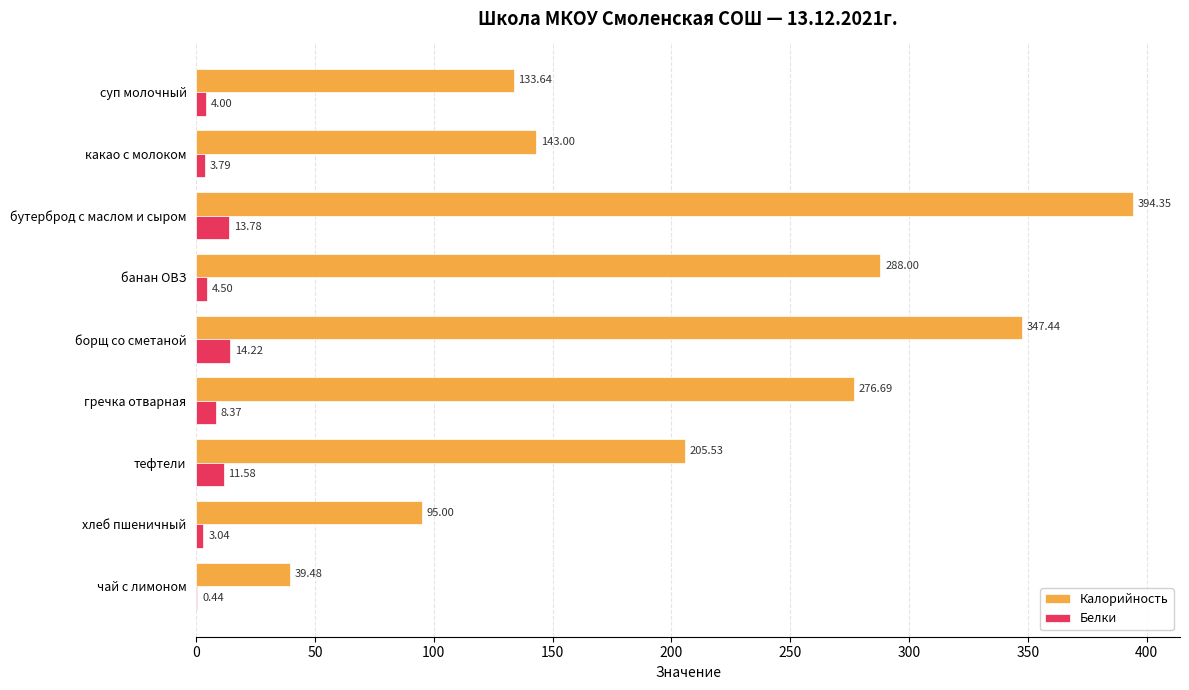

At which category is the sum across all series the highest?

бутерброд с маслом и сыром